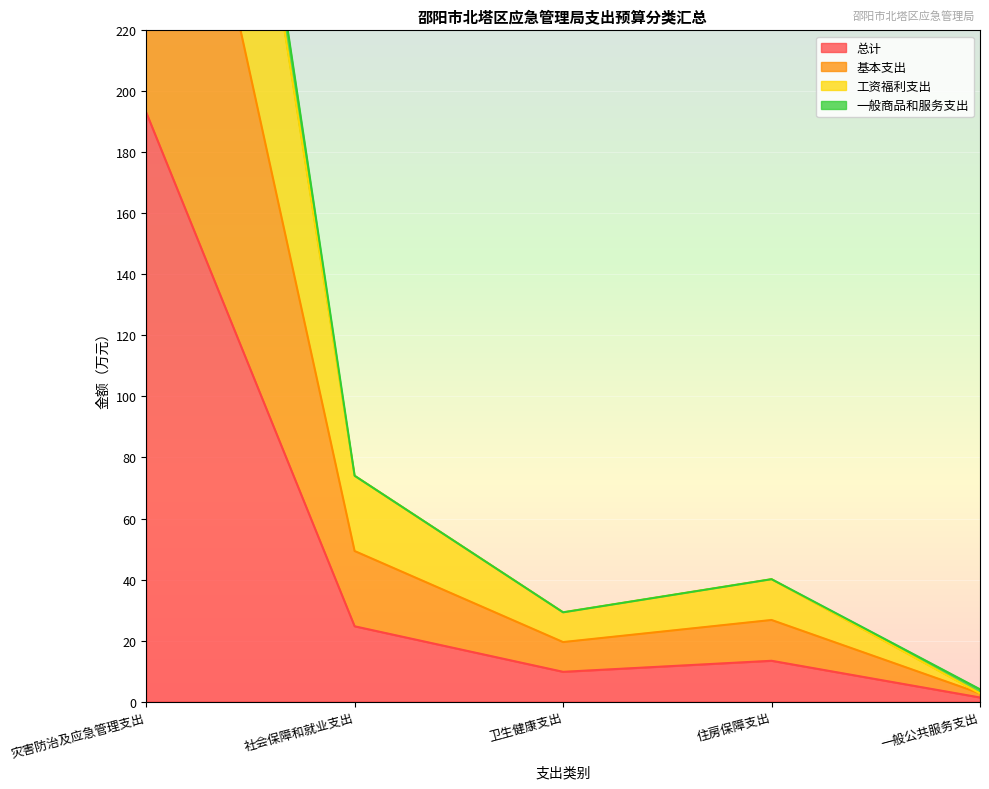

What is the approximate value of 总计 at 一般公共服务支出?

1.3